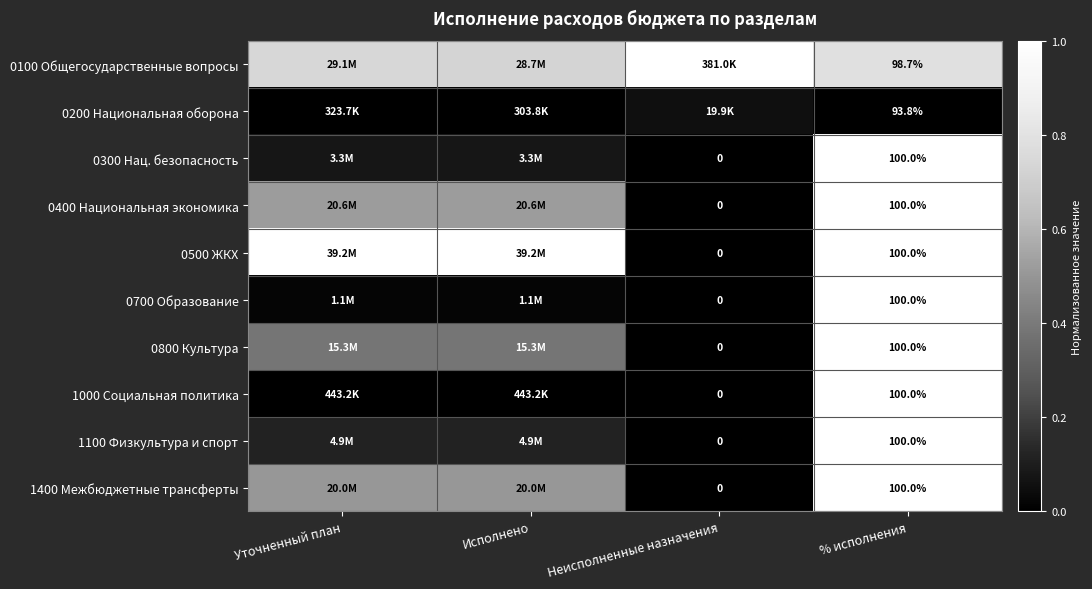

At how many categories does at least one series exceed 0?

4